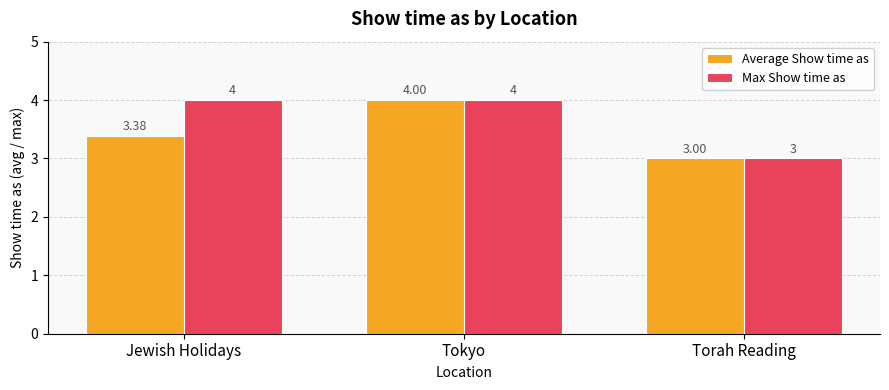

Which label corresponds to the smallest value in the chart?

Torah Reading